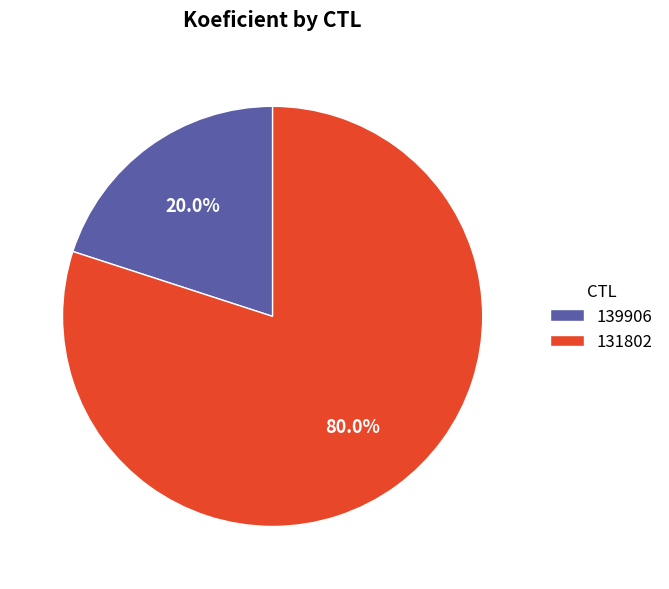

The 139906 slice represents 20% of the pie. True or false?

True